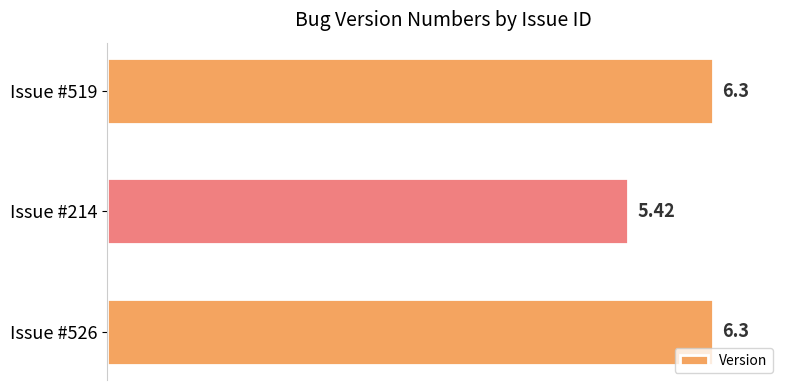

What is the ratio of the value at Issue #519 to the value at Issue #214?

1.2